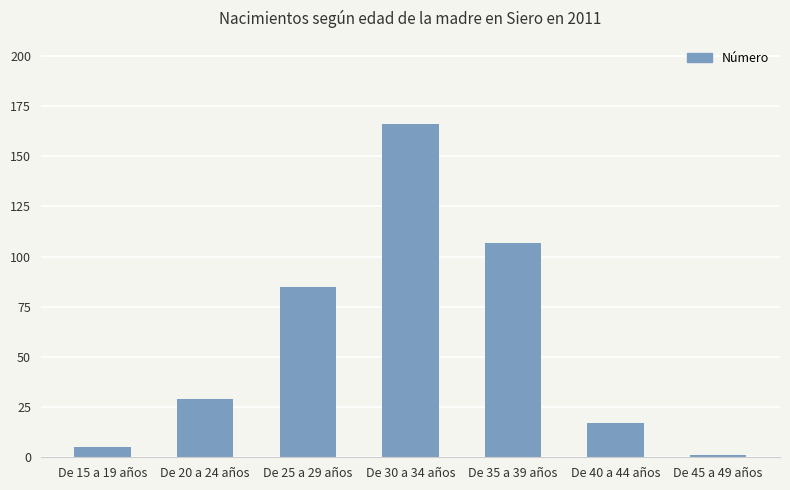

How many bars are there in total?

7